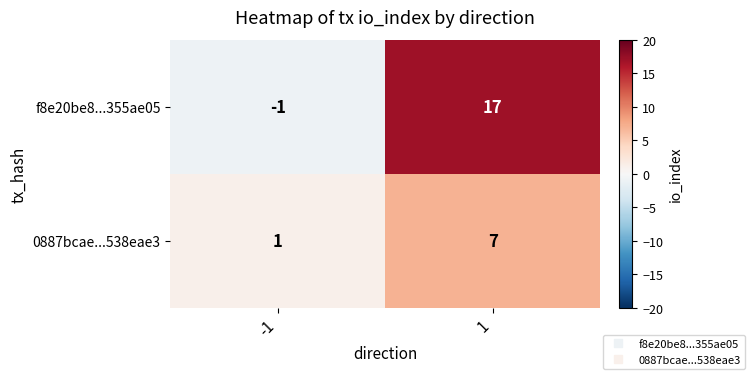

The value of 0887bcae...538eae3 at -1 is 0. True or false?

False